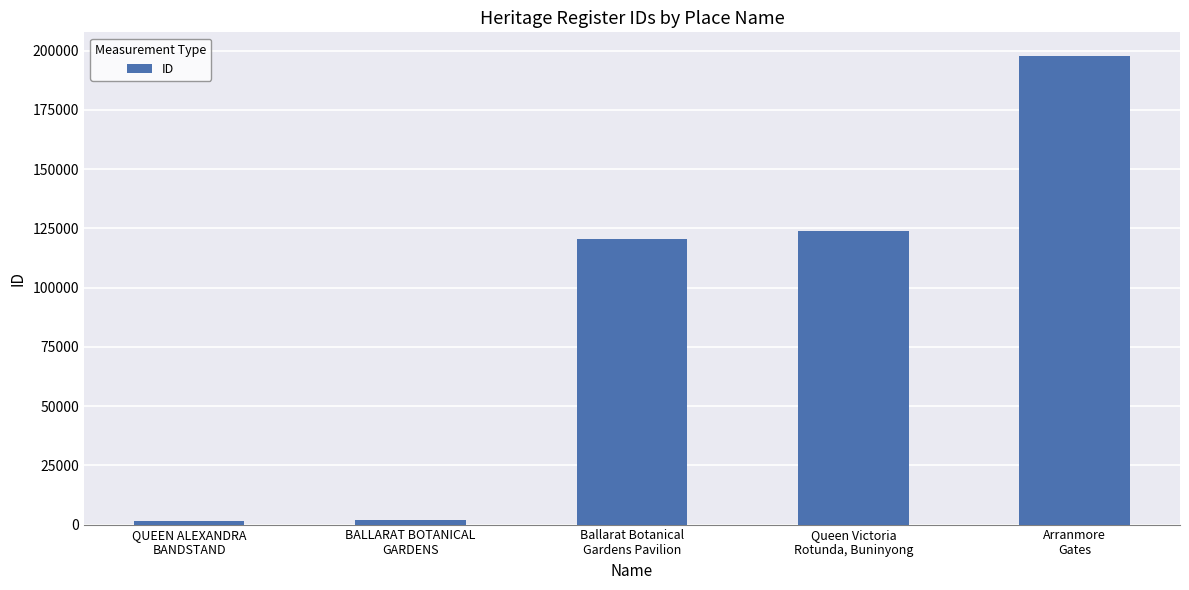

What is the difference between the maximum and minimum values?

196437